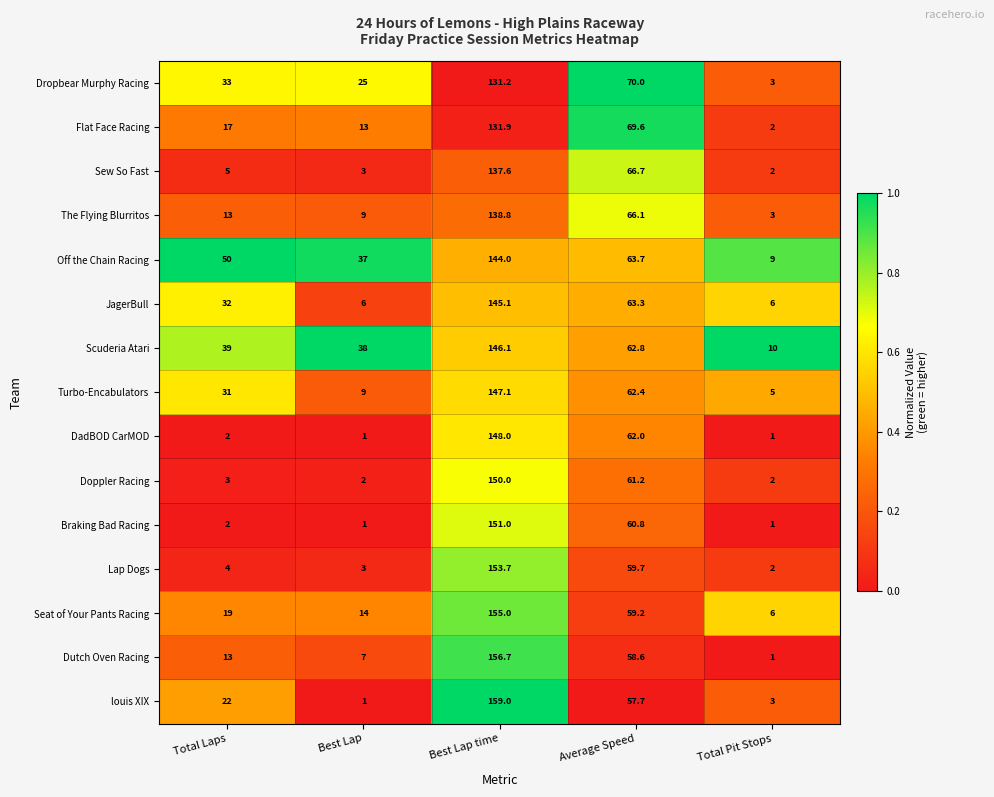

What is the average value of the Off the Chain Racing series?

60.7